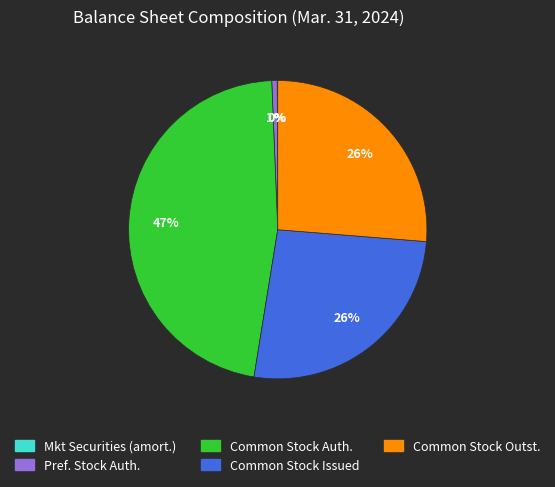

To the nearest percent, what is the average slice percentage?

20%